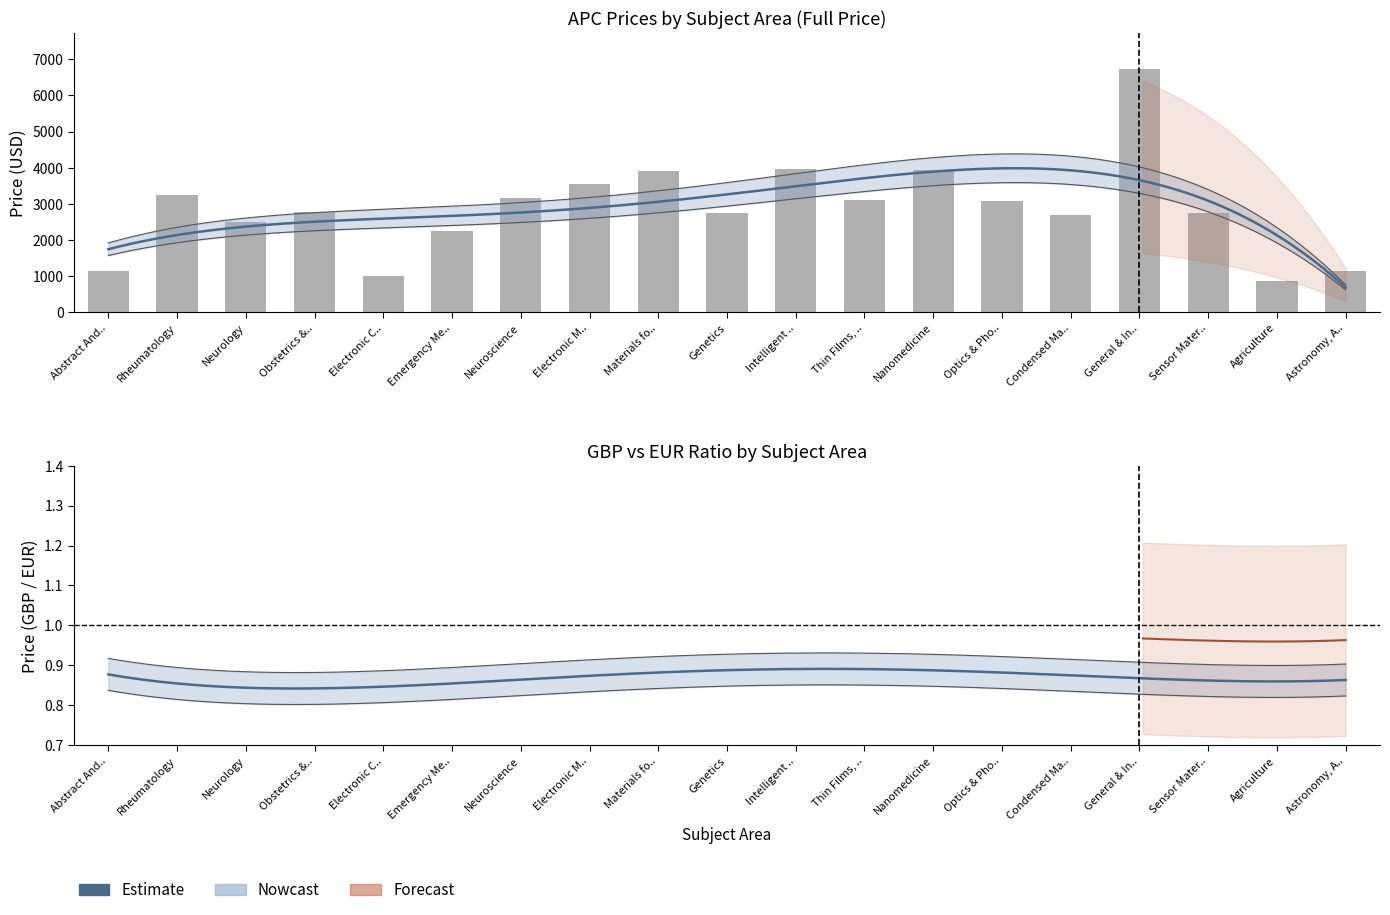

Reading left to right, list all the values displayed in this chart.

USD: Abstract And Applied Analysis=1130	Rheumatology=3230	Neurology=2490	Obstetrics & Gynecology=2780	Electronic Components=1000	Emergency Medicine & Trauma=2250	Neuroscience=3150	Electronic Materials=3560	Materials for Energy Systems=3910	Genetics=2750	Intelligent Systems & Agents=3970	Thin Films, Surfaces & Interfaces=3100	Nanomedicine=3940	Optics & Photonics=3070	Condensed Matter=2690	General & Introductory Materials Science=6730	Sensor Materials=2750	Agriculture=860	Astronomy, Astrophysics, And Cosmology=1130
GBP: Abstract And Applied Analysis=840	Rheumatology=2430	Neurology=1830	Obstetrics & Gynecology=2210	Electronic Components=740	Emergency Medicine & Trauma=1500	Neuroscience=2400	Electronic Materials=2700	Materials for Energy Systems=3000	Genetics=2060	Intelligent Systems & Agents=2950	Thin Films, Surfaces & Interfaces=2350	Nanomedicine=2930	Optics & Photonics=2290	Condensed Matter=2030	General & Introductory Materials Science=4480	Sensor Materials=2090	Agriculture=640	Astronomy, Astrophysics, And Cosmology=840
EUR: Abstract And Applied Analysis=980	Rheumatology=2770	Neurology=2160	Obstetrics & Gynecology=2520	Electronic Components=870	Emergency Medicine & Trauma=2029	Neuroscience=2650	Electronic Materials=2990	Materials for Energy Systems=3390	Genetics=2320	Intelligent Systems & Agents=3360	Thin Films, Surfaces & Interfaces=2600	Nanomedicine=3270	Optics & Photonics=2630	Condensed Matter=2250	General & Introductory Materials Science=5640	Sensor Materials=2310	Agriculture=740	Astronomy, Astrophysics, And Cosmology=980